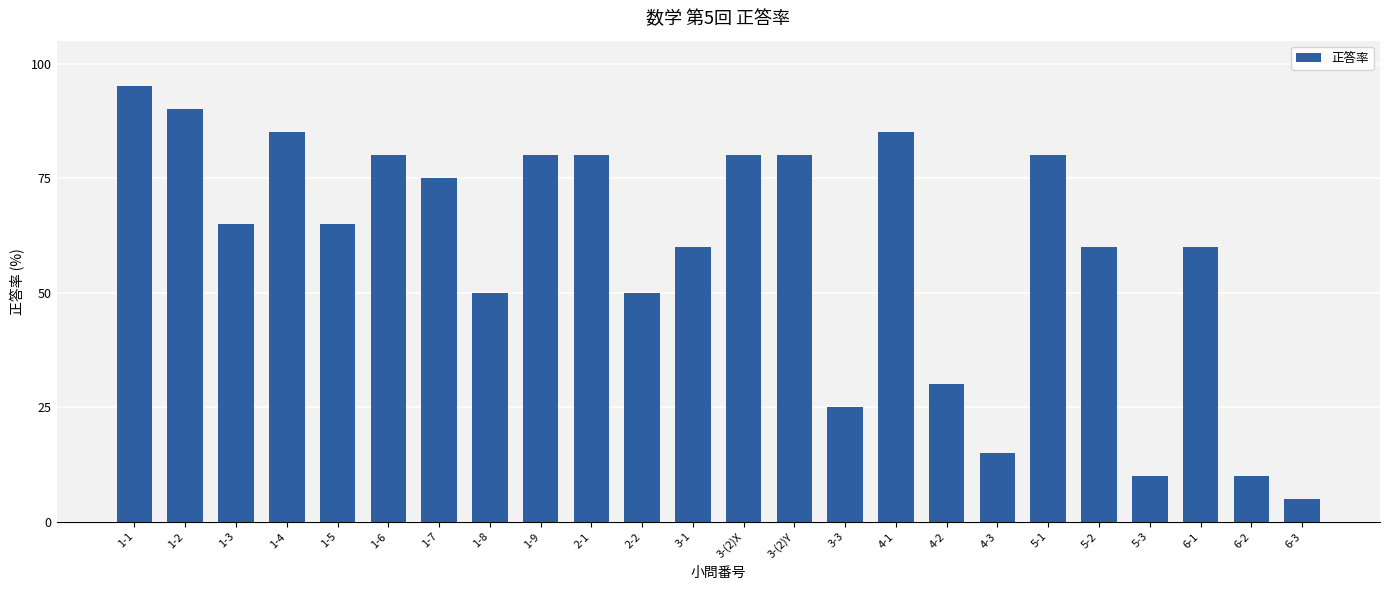

The value at 6-1 is 90. True or false?

False